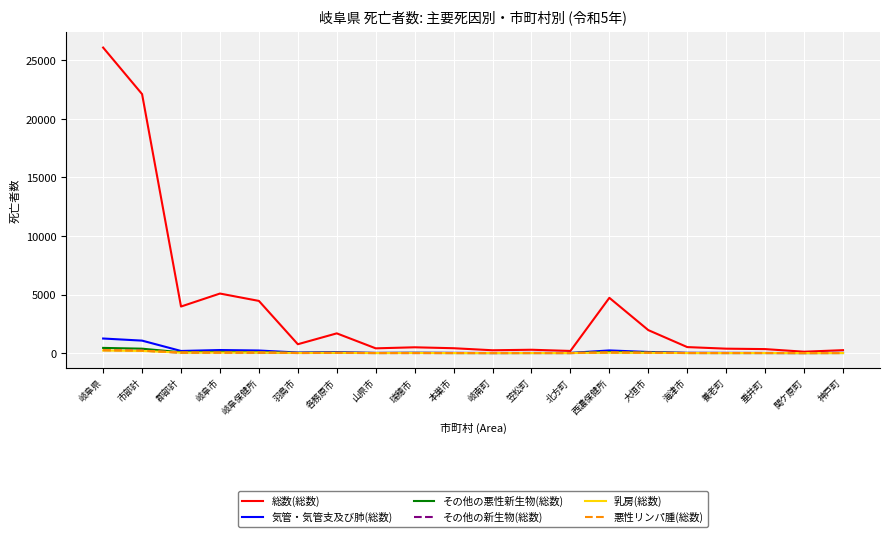

Which series has the largest total across all categories?

総数(総数)